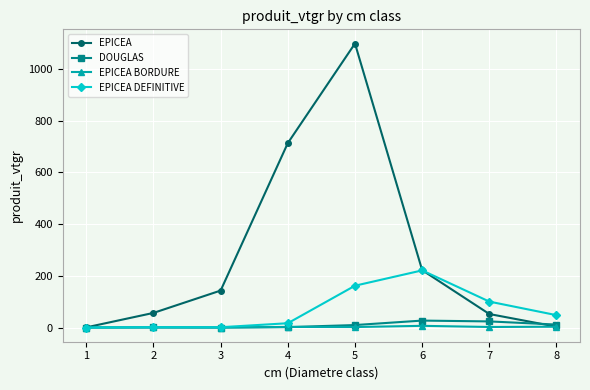

Is it true that EPICEA equals 52.2 at 7?

True